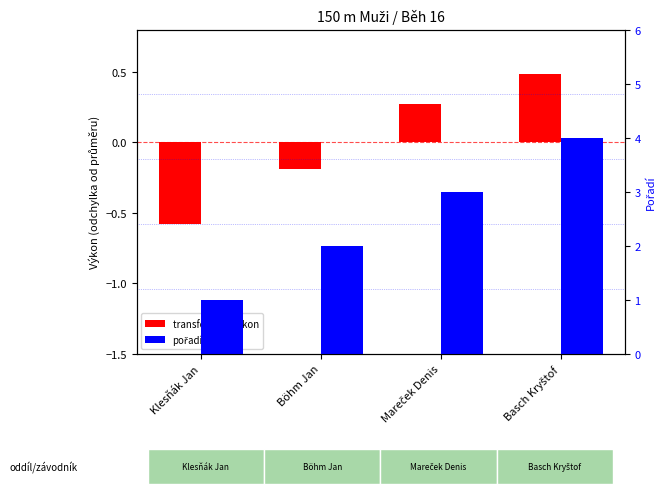

What is the lowest value of the pořadí series?

1.0